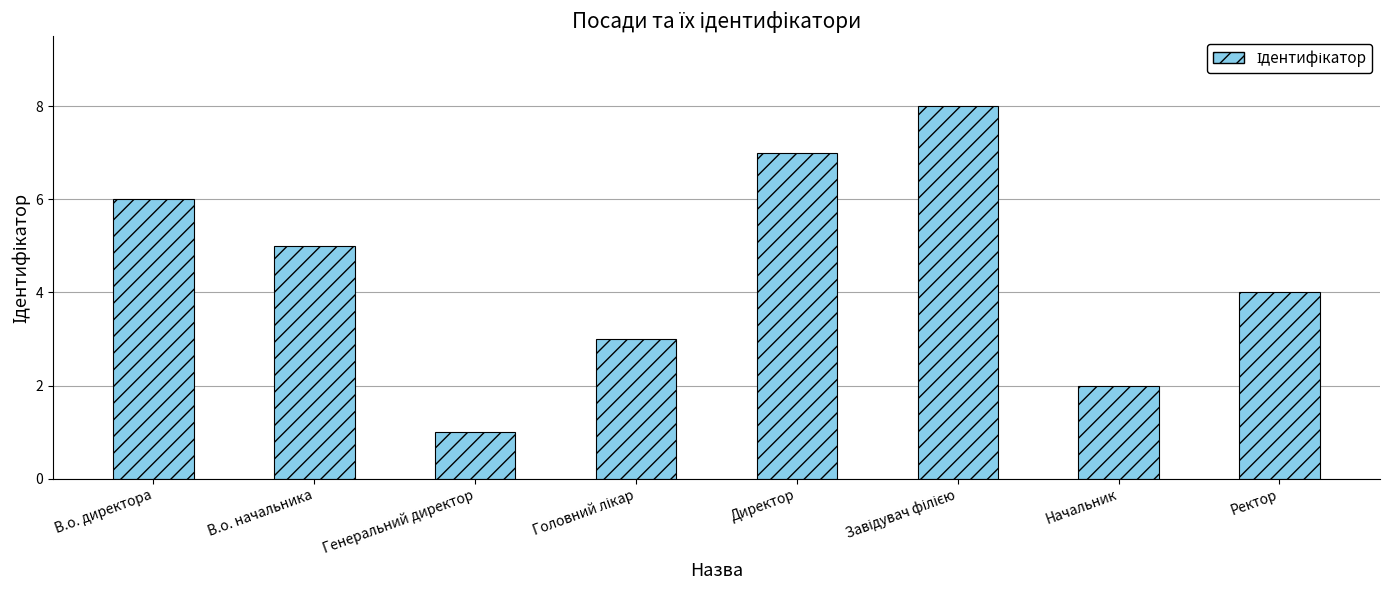

Which category has the lowest value across all series?

Генеральний директор